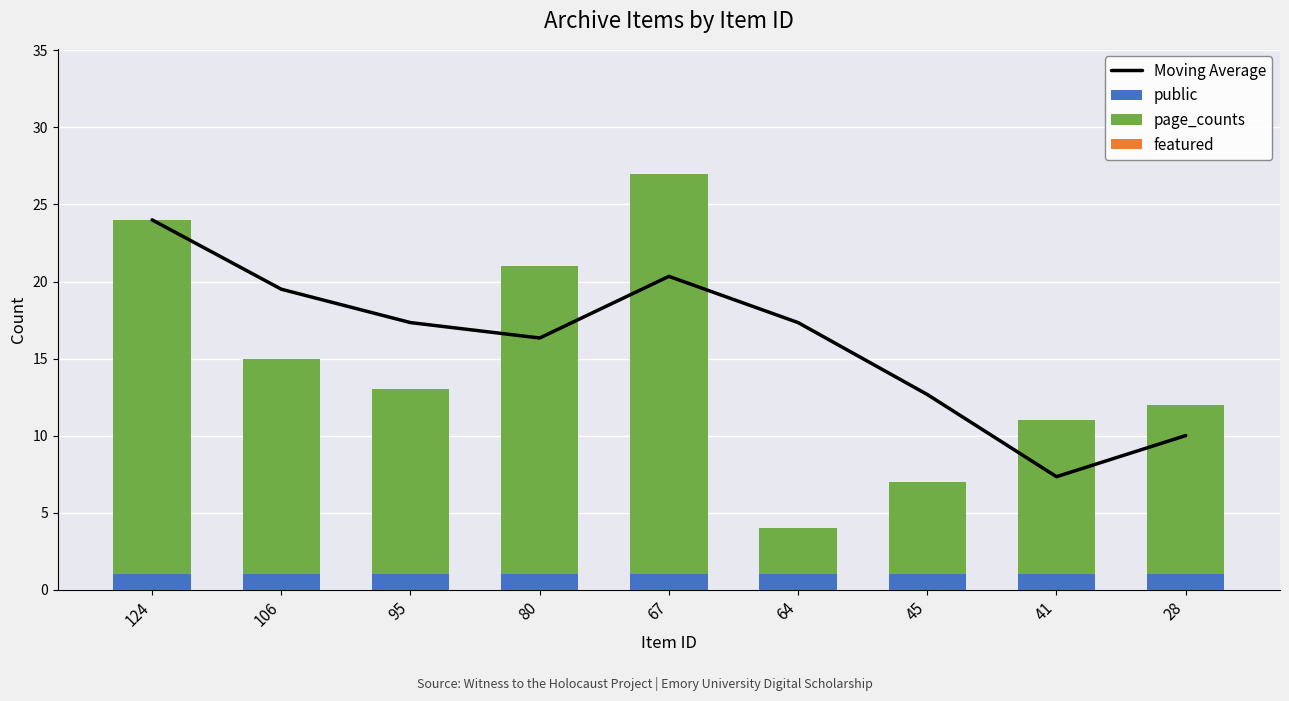

Which series has the widest spread of values?

page_counts